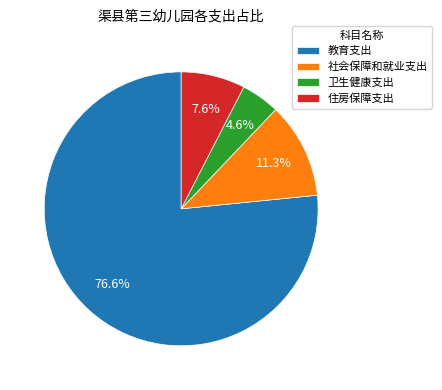

To the nearest percent, what is the difference between the 卫生健康支出 and 住房保障支出 slice percentages?

3%